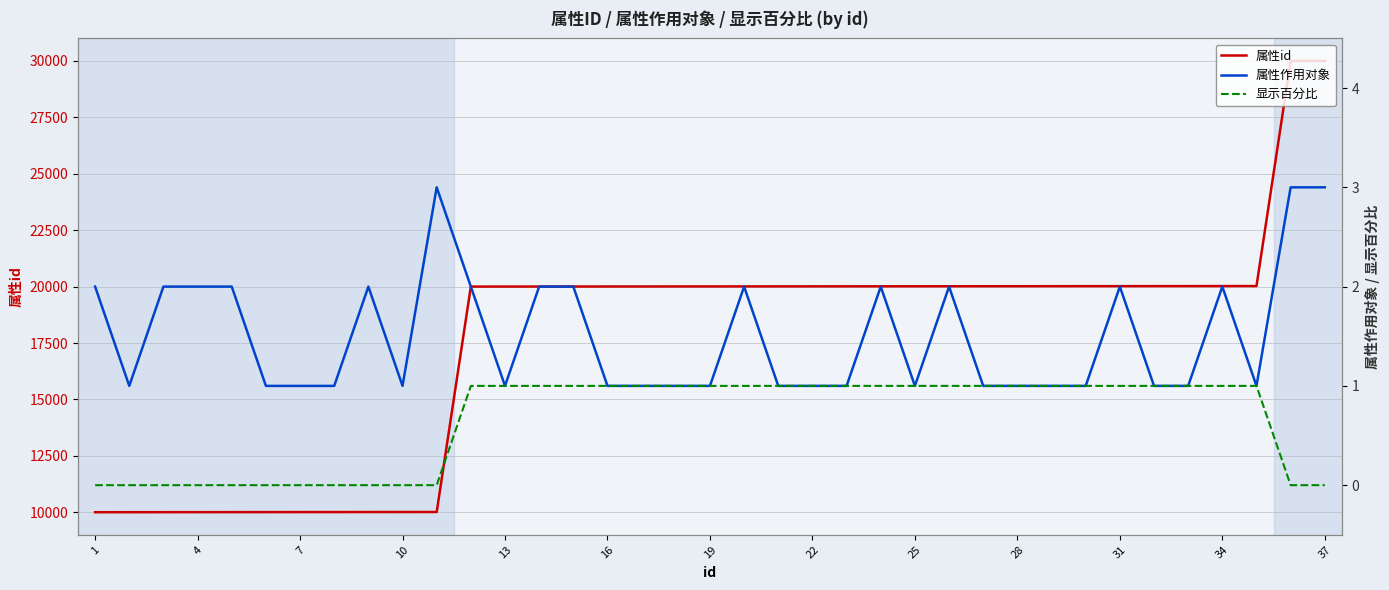

What is the difference between the maximum and minimum values in the 属性id series?

20001